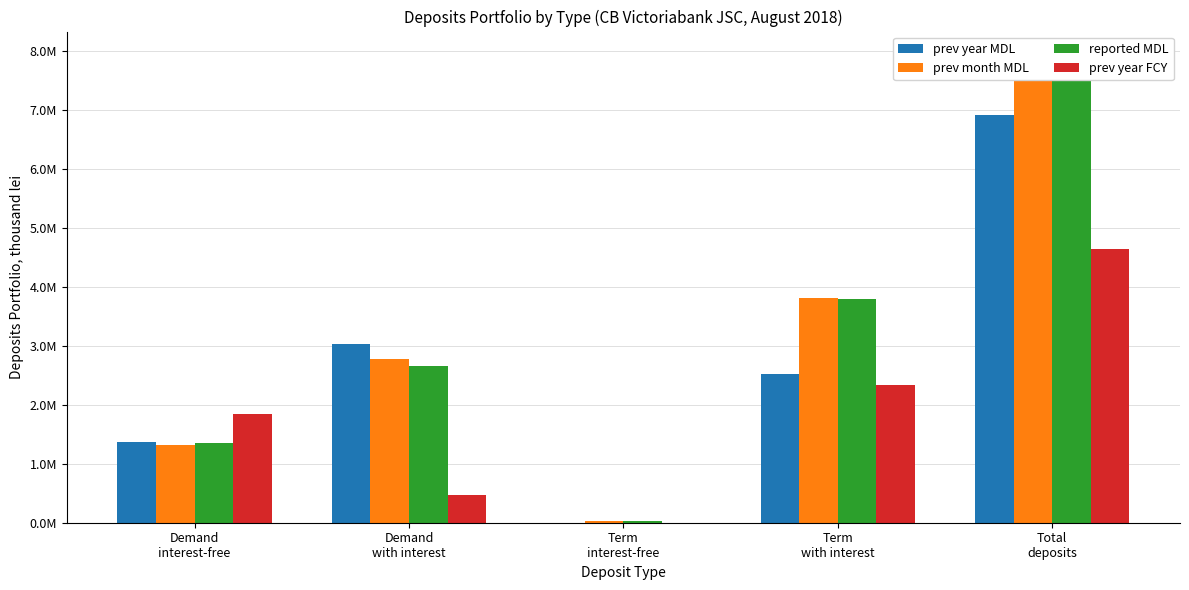

What is the sum of the prev month MDL values at Term
with interest and Demand
interest-free?

5117630.0